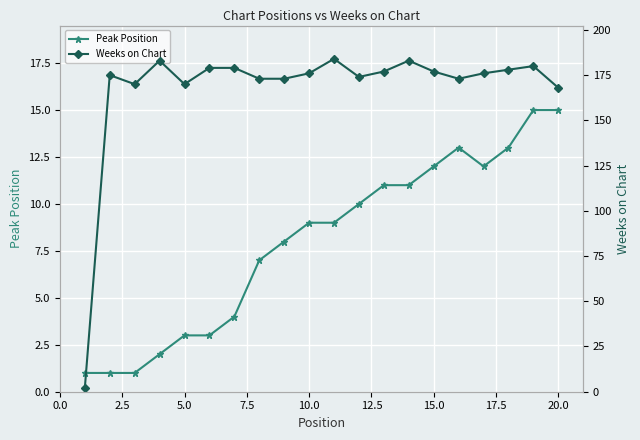

True or false: Peak Position and Weeks on Chart cross at least once.

False